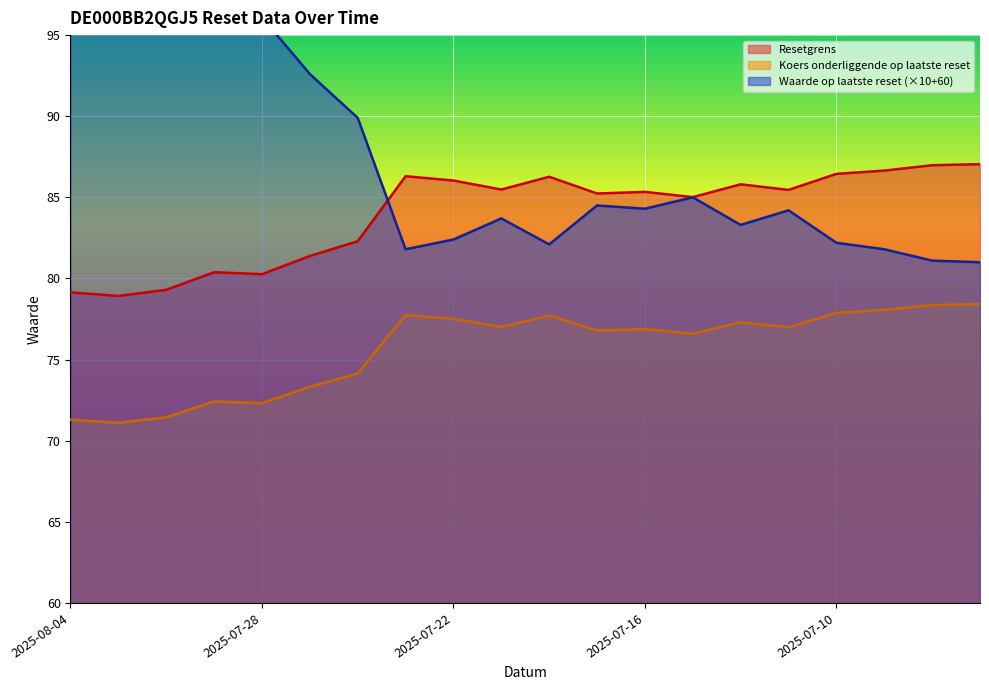

Between which two adjacent categories do Resetgrens and Waarde op laatste reset first intersect?

2025-07-24 and 2025-07-23